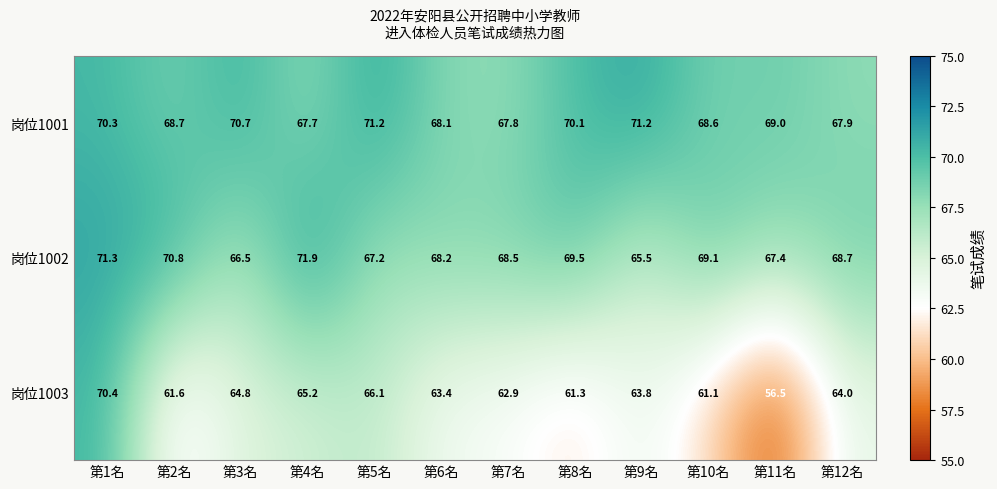

What is the difference between the highest and lowest values at 第7名?

5.6